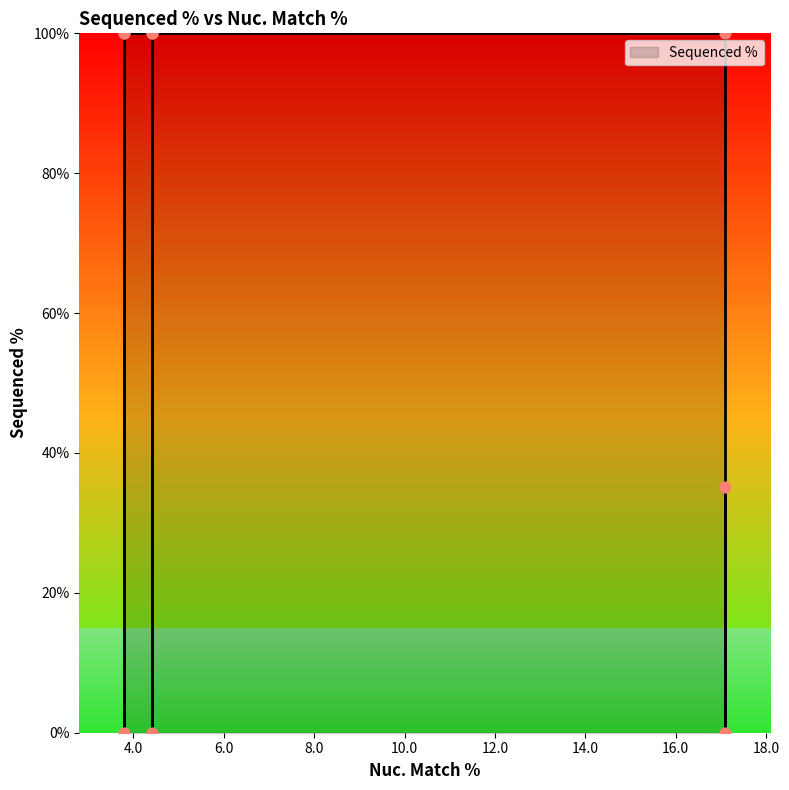

What is the change in value from 17.1 to 3.8?

-100.0